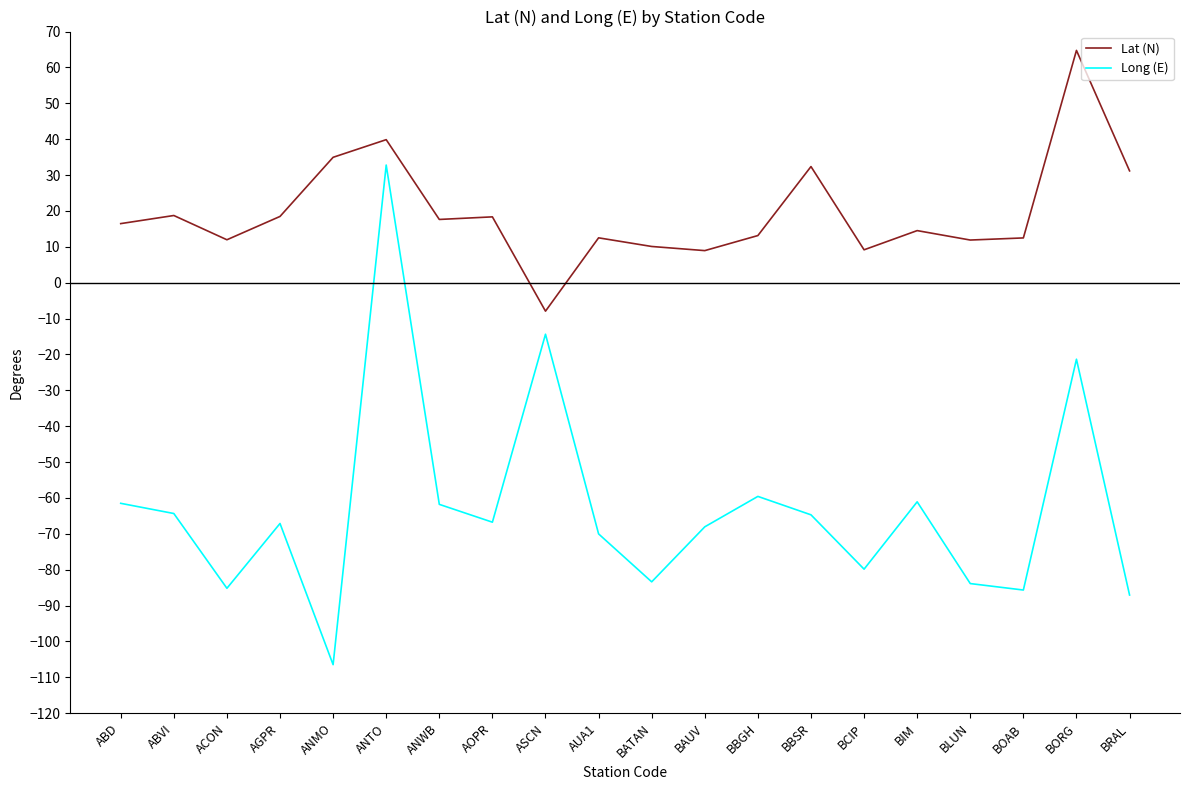

Does the chart have visible grid lines?

No